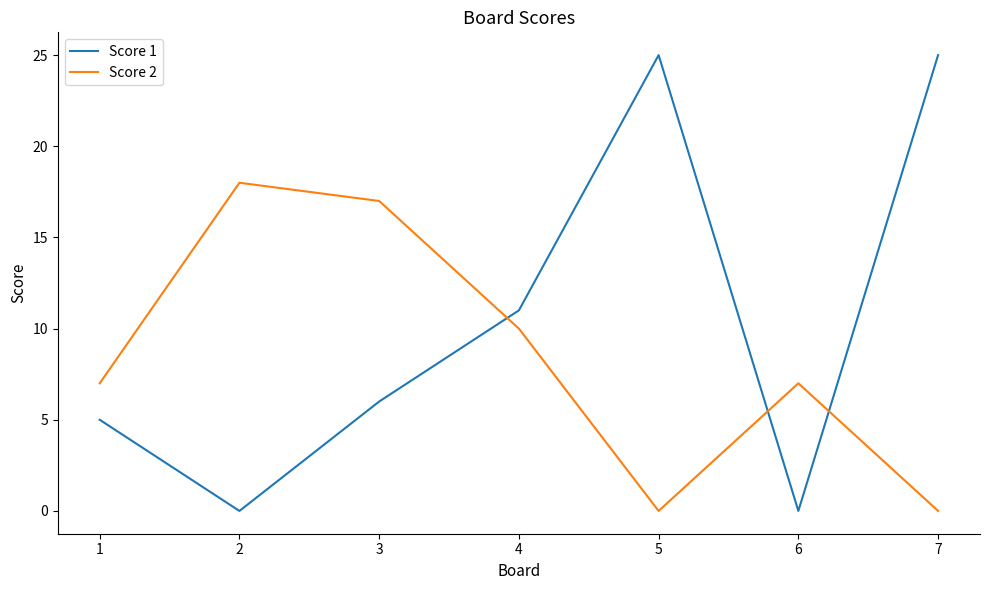

Which series changed the most between 5 and 6?

Score 1